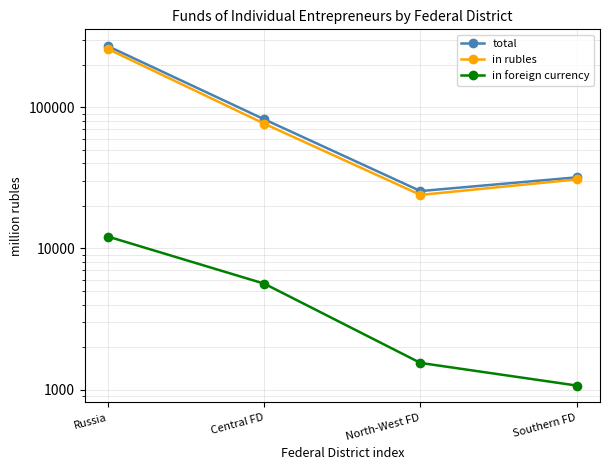

At which label does in foreign currency first exceed 5632?

Russia